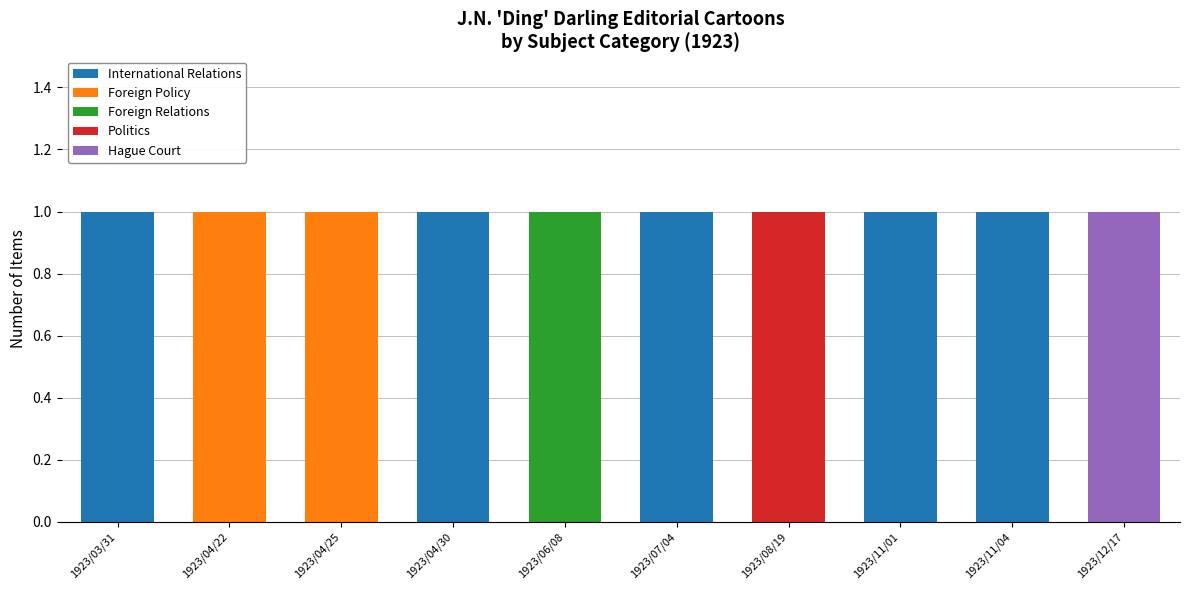

True or false: International Relations has a value of -1 at 1923/04/25.

False